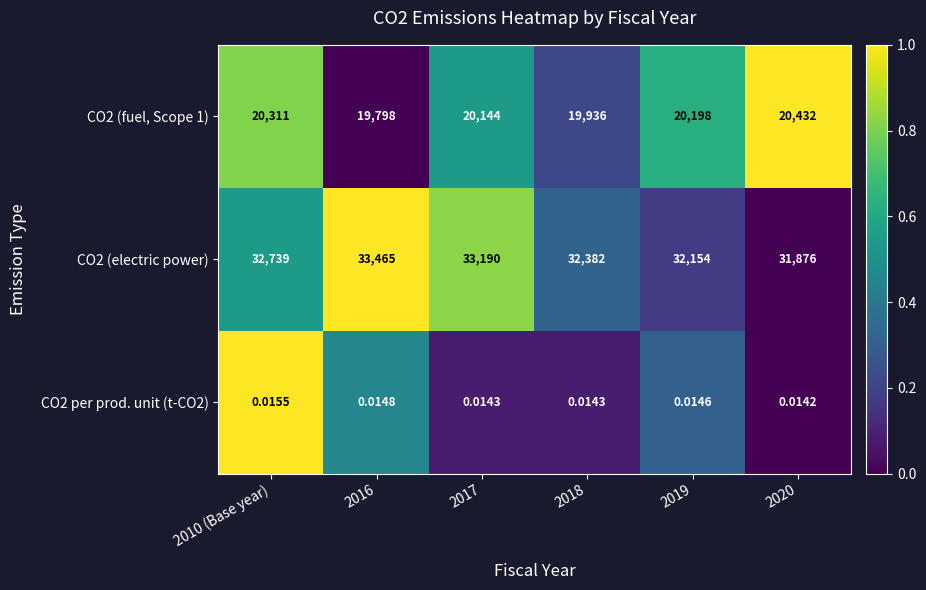

Is the value of CO2 (fuel, Scope 1) at 2019 greater than the value of CO2 per prod. unit (t-CO2) at 2017?

Yes